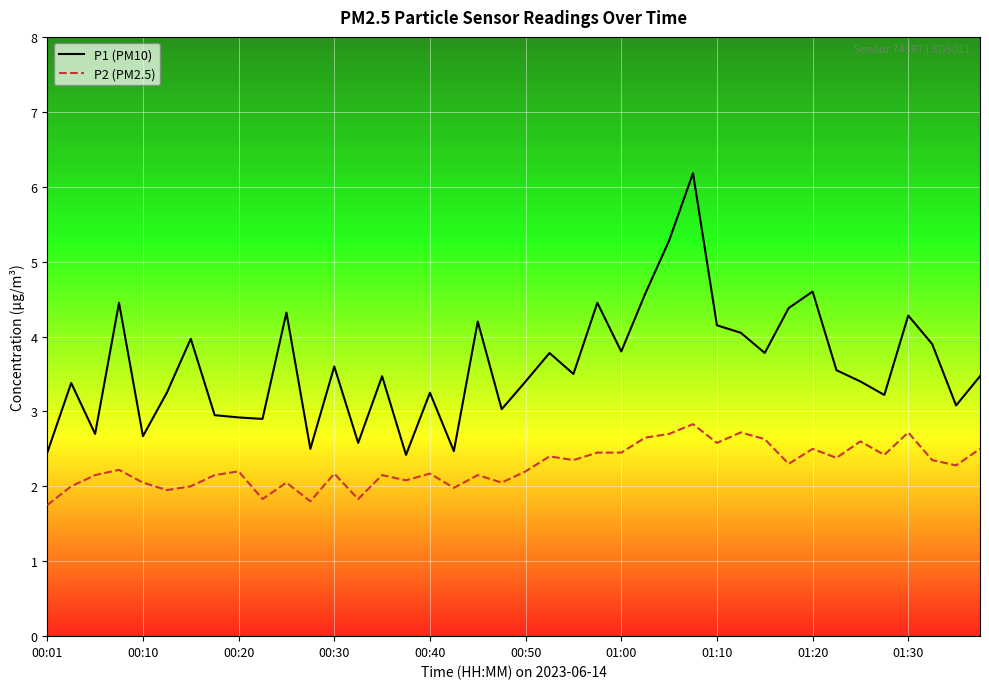

What are all the series names shown in the legend?

P1 (PM10), P2 (PM2.5)